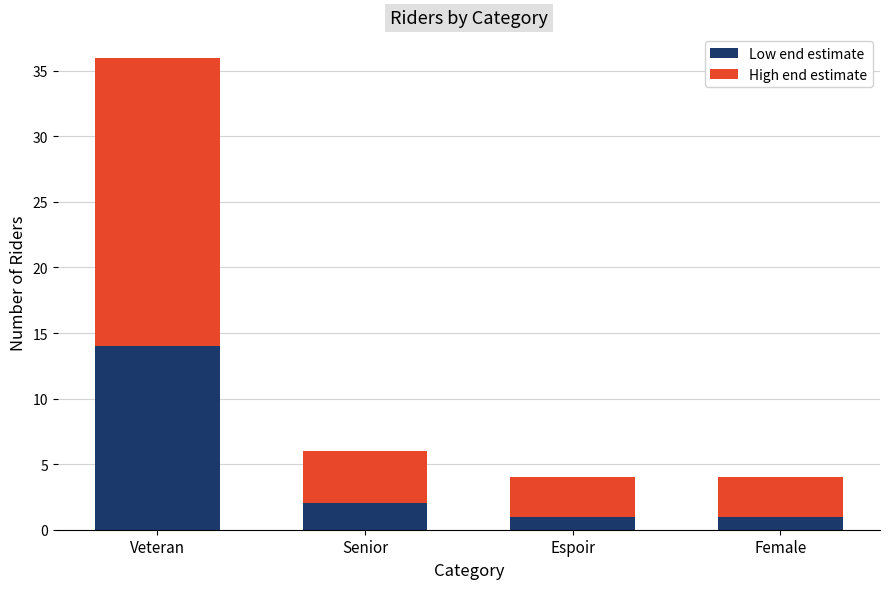

Is it true that Low end estimate equals 7 at Veteran?

False